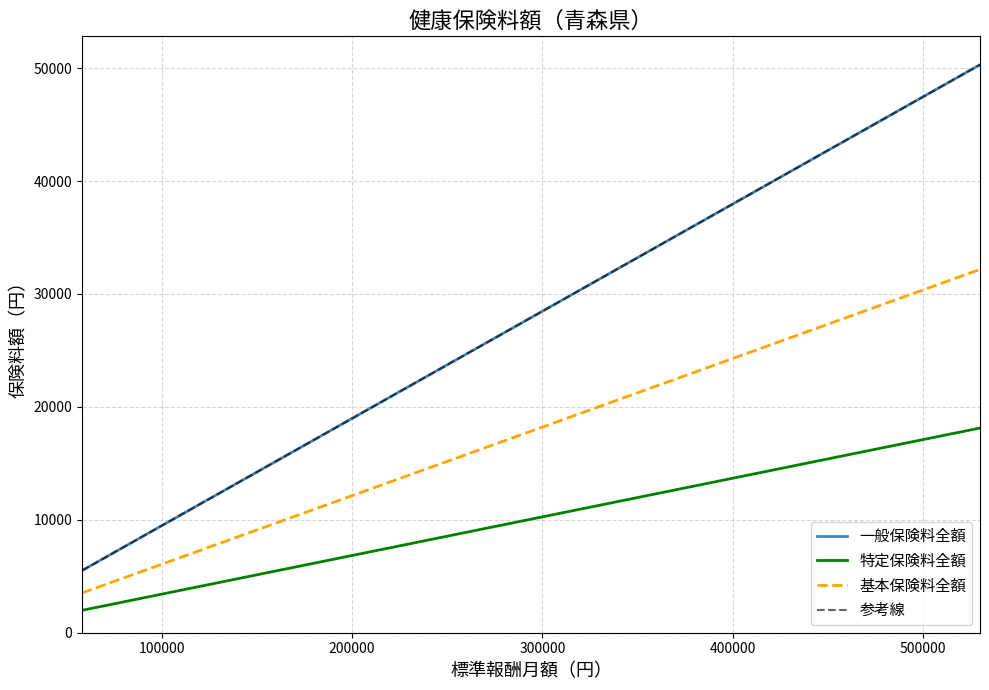

What is the smallest value displayed?

1983.6